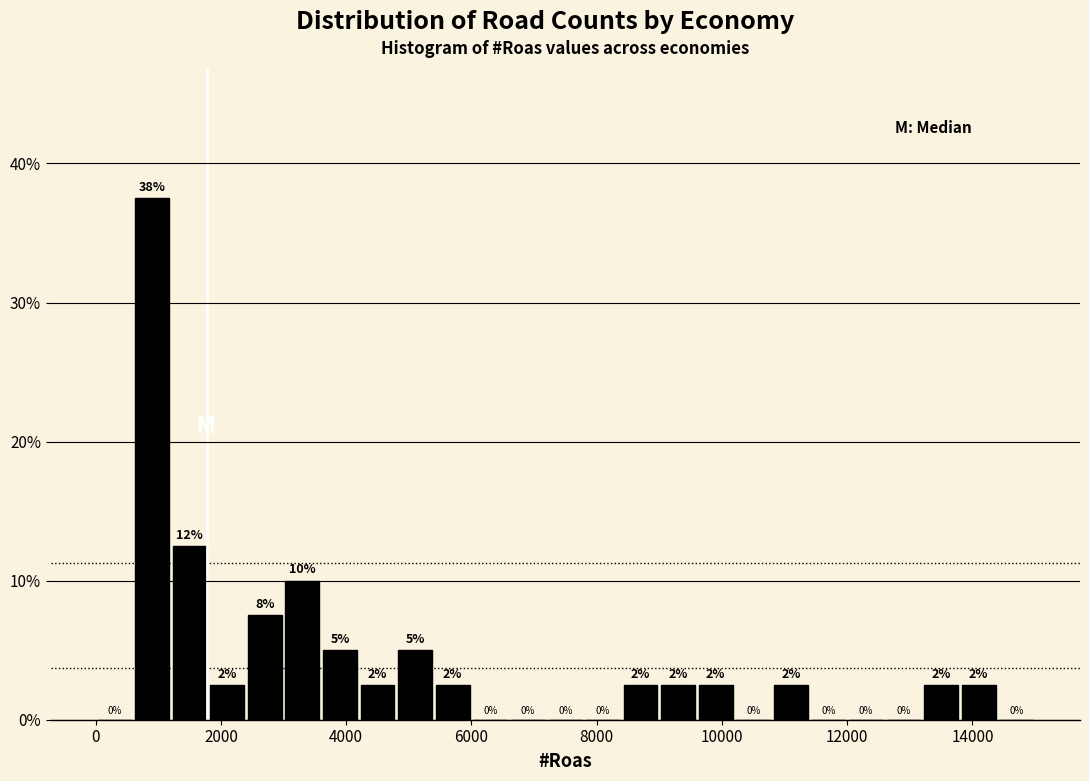

Read against the x-axis, roughly where is the centre of the tallest bar?

1000